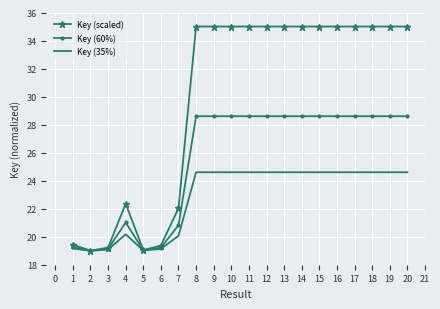

Is the value of Key (35%) at 15 greater than the value of Key (scaled) at 18?

No